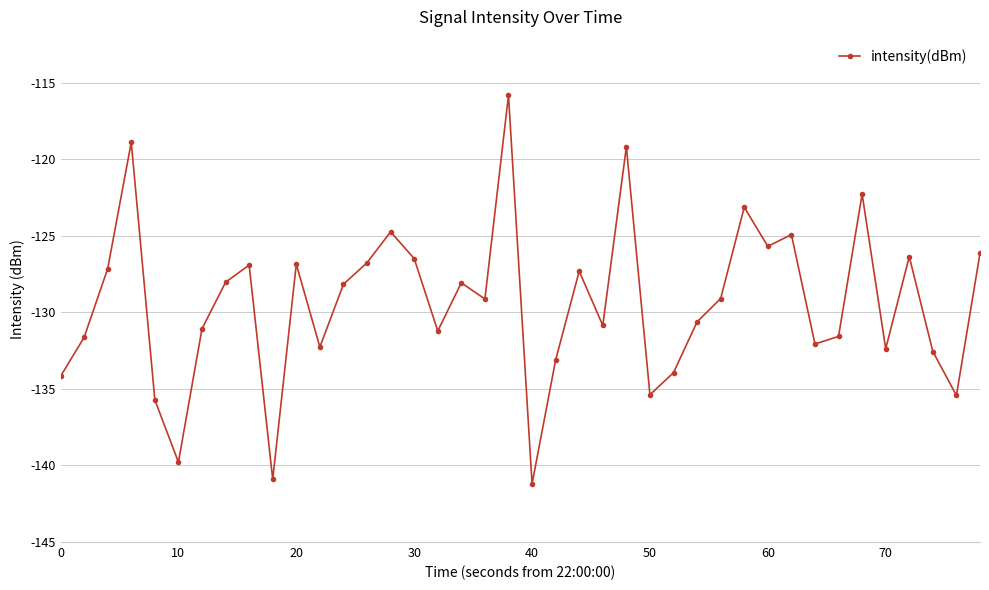

How many data points does each series have?

40